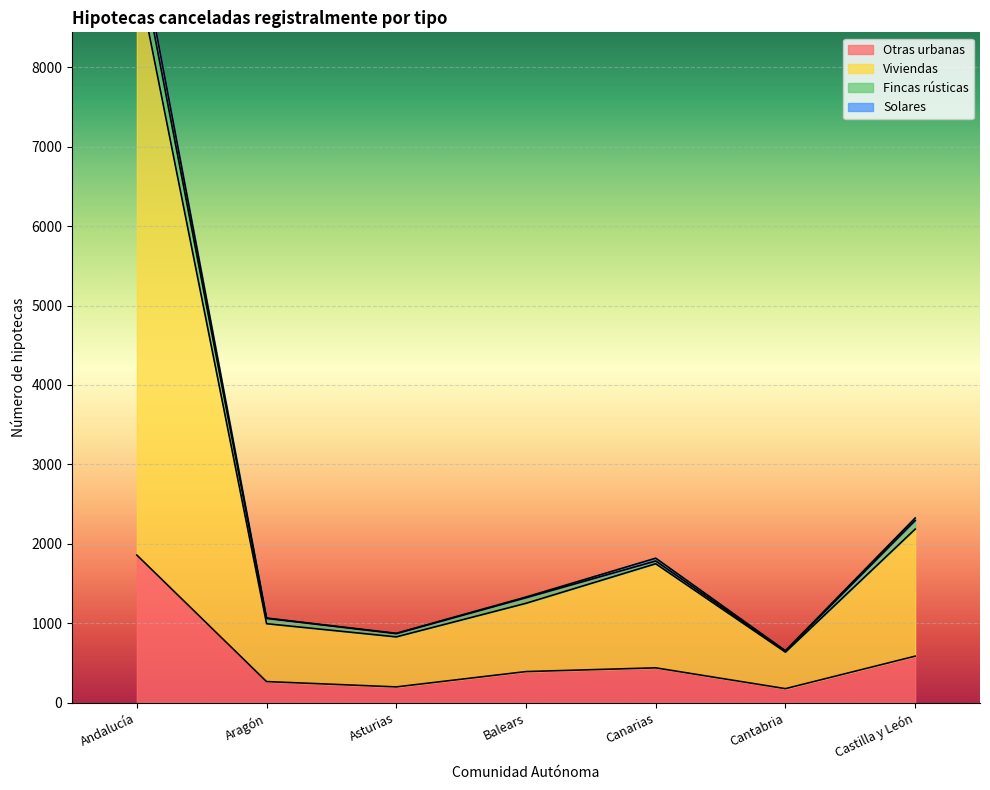

What are all the series names shown in the legend?

Otras urbanas, Viviendas, Fincas rústicas, Solares